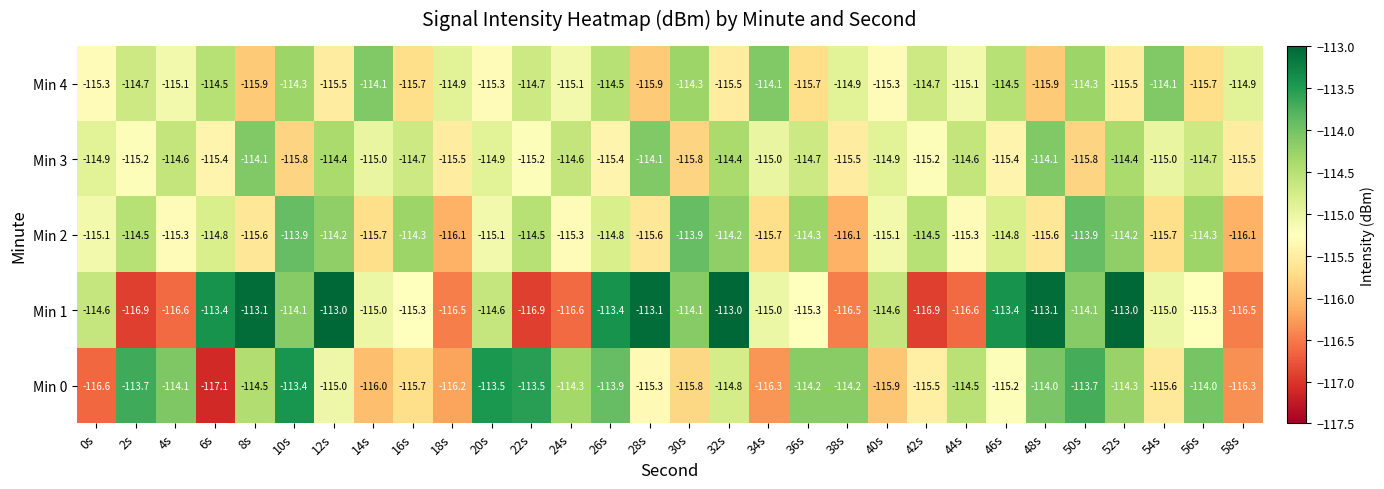

Which series has the largest range (max minus min)?

Min 1